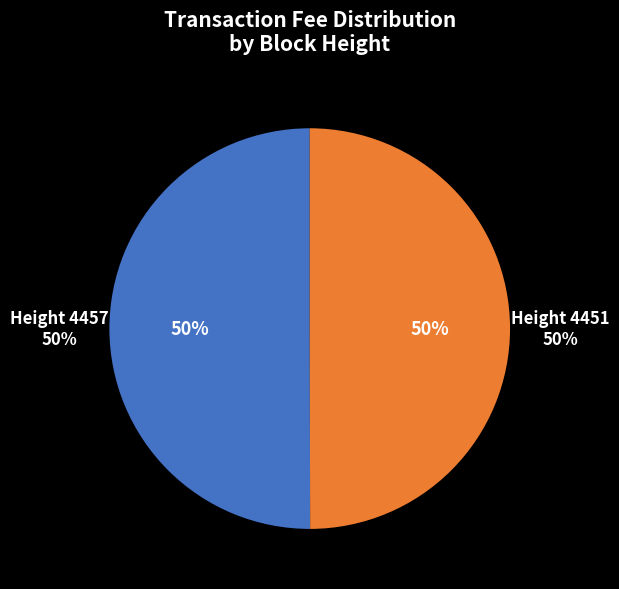

To the nearest percent, what is the average slice percentage?

50%